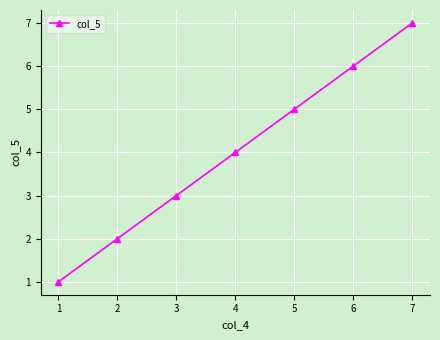

What is the sum of the values at 5 and 3?

8